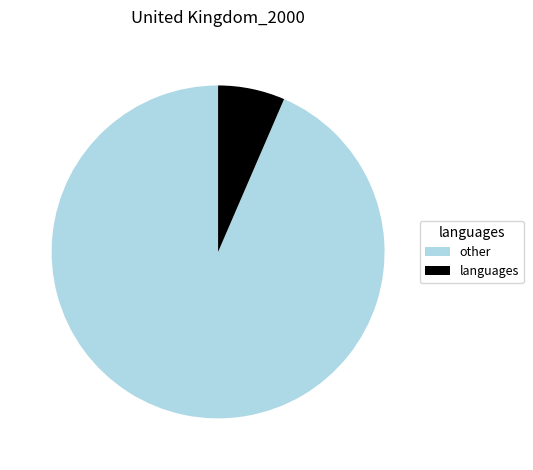

Do other and languages together represent more than half of the pie?

Yes